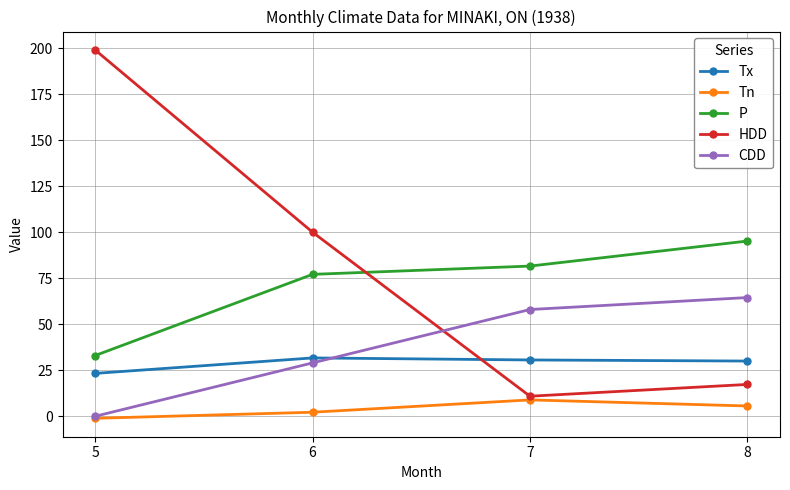

Between 5 and 7, which series saw the biggest shift?

HDD